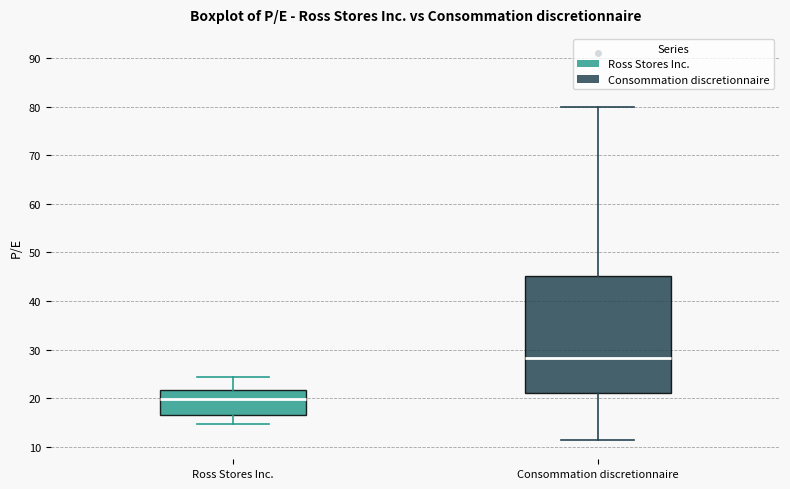

Reading left to right, read every box against the y-axis: the position of its median line, the range the box covers, and the ends of its whiskers. The values are not printed on the chart, so give them approximately, as read against the axis.

Ross Stores Inc.: median 20, box 17 to 22, whiskers 15 to 24
Consommation discretionnaire: median 28, box 21 to 45, whiskers 11 to 80